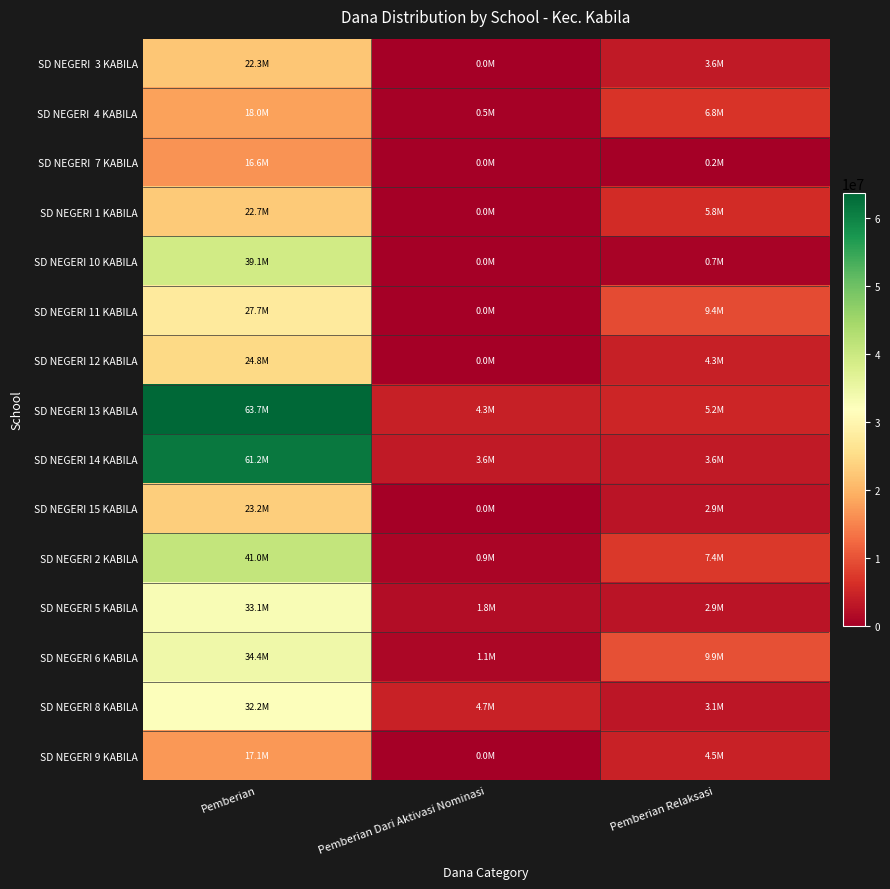

Between Pemberian Dari Aktivasi Nominasi and Pemberian, which is larger?

Pemberian